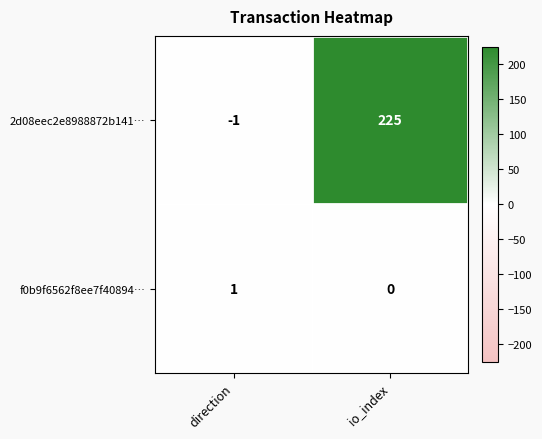

Which series has the largest total across all categories?

2d08eec2e8988872b141…